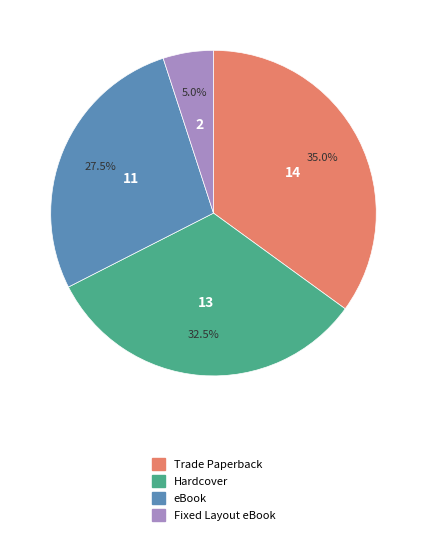

To the nearest percent, what portion does Trade Paperback represent?

35%